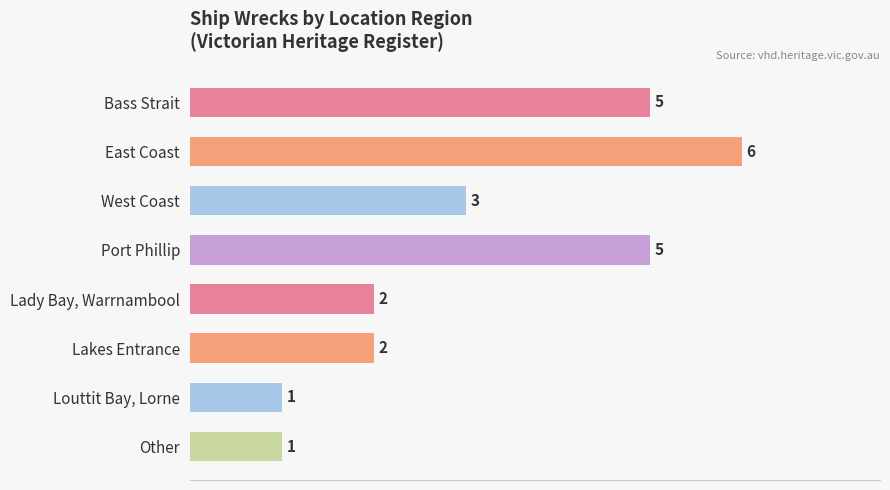

The chart shows a value of 2 at Lady Bay, Warrnambool. True or false?

True